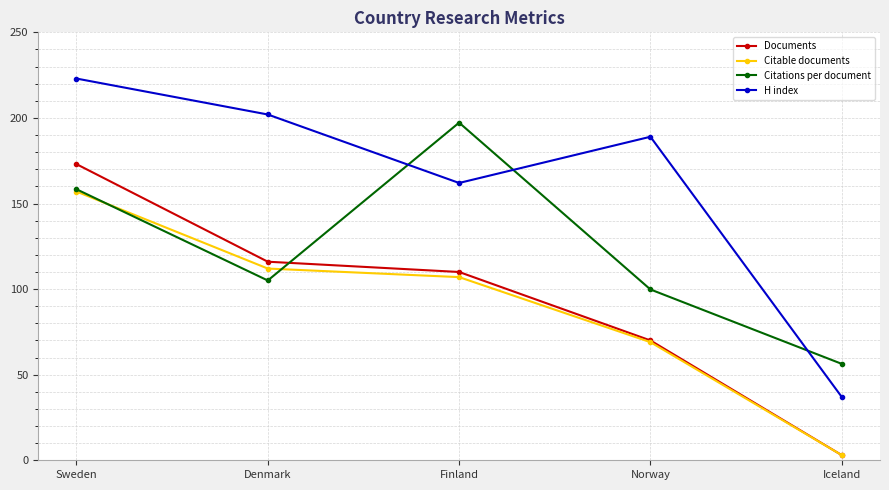

How many series are shown in this chart?

4